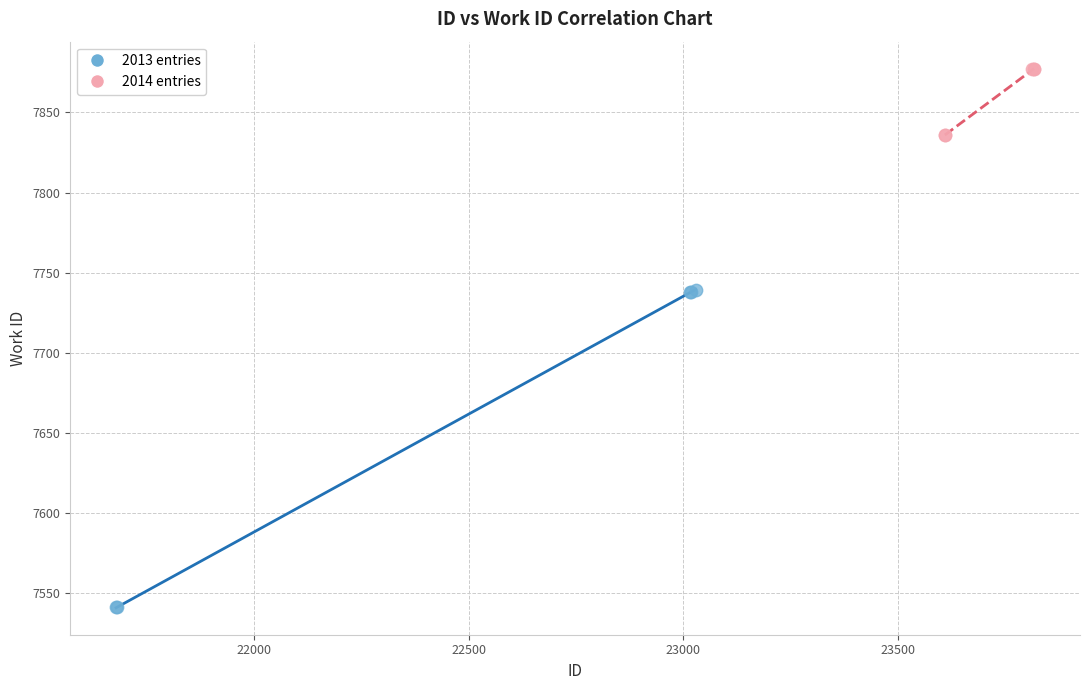

Which series reaches the minimum Y coordinate?

2013 entries